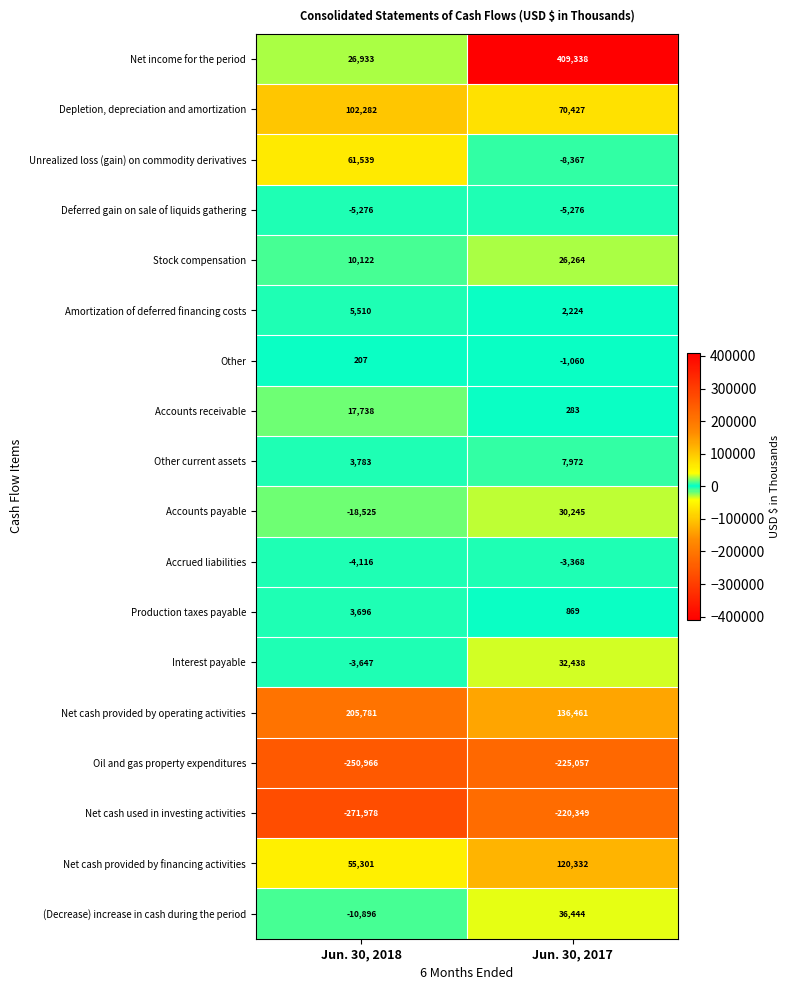

What is the average value of the Other series?

-426